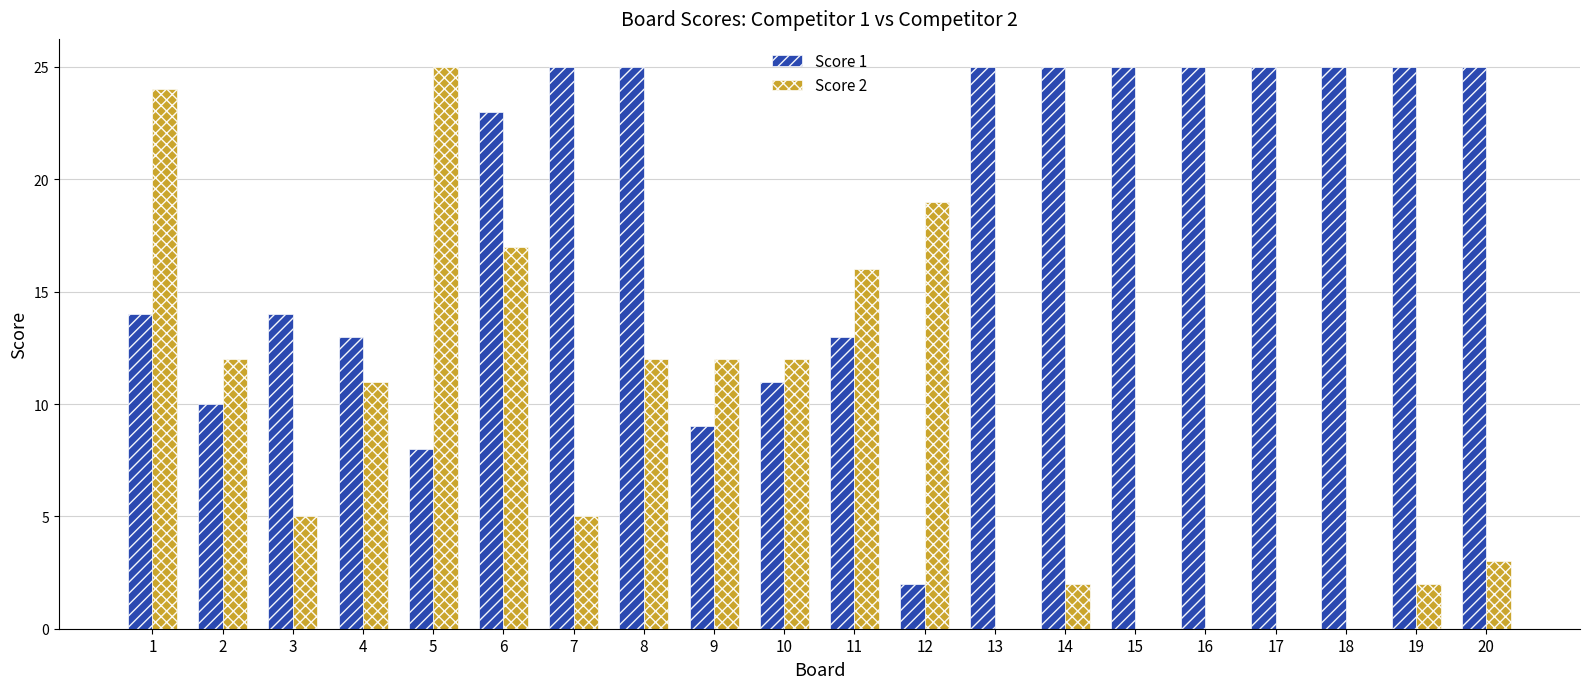

Is the value of Score 2 at 14 greater than the value of Score 1 at 19?

No